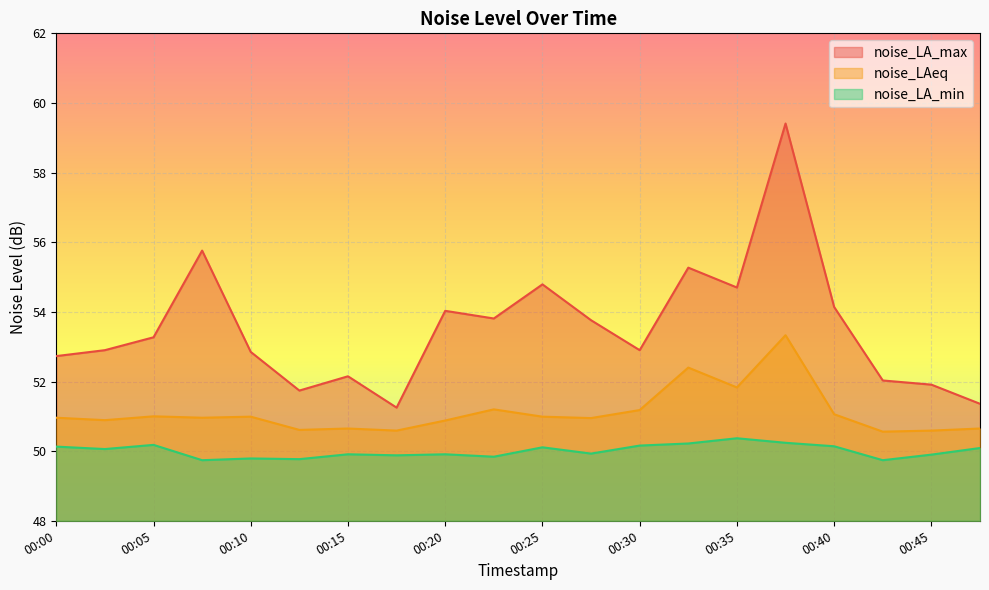

True or false: noise_LA_min and noise_LA_max cross at least once.

False